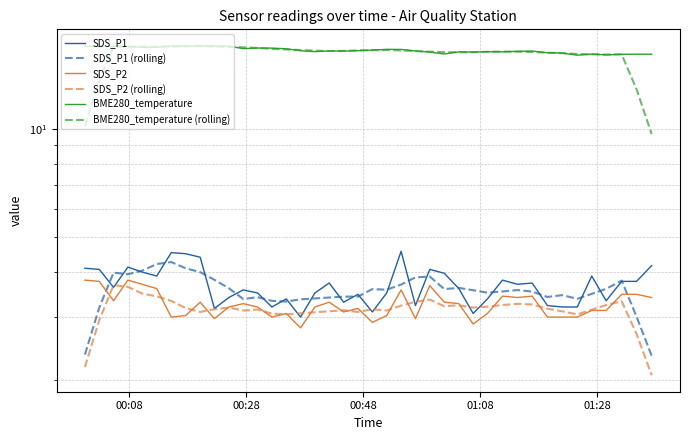

At how many categories does at least one series exceed 13?

40